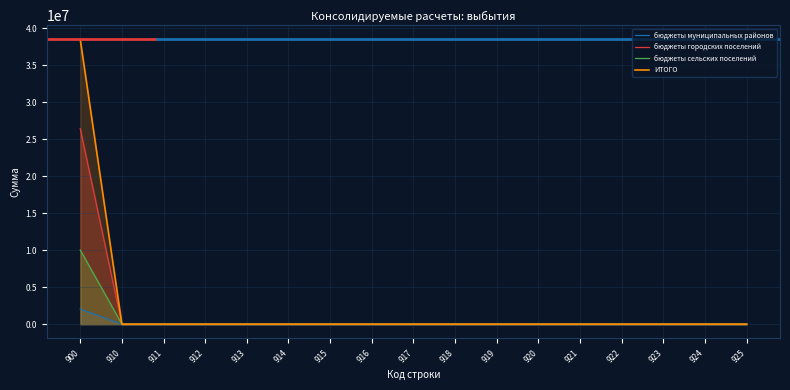

What is the approximate value of бюджеты городских поселений at 900, to the nearest 10?

26401490